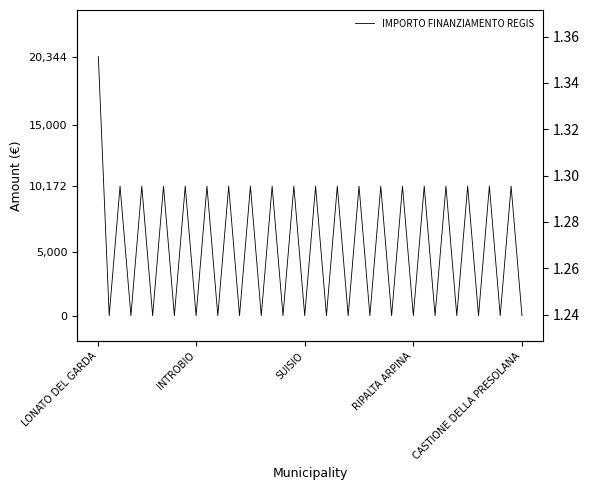

How many times do INVESTIMENTO and IMPORTO FINANZIAMENTO REGIS cross each other?

39